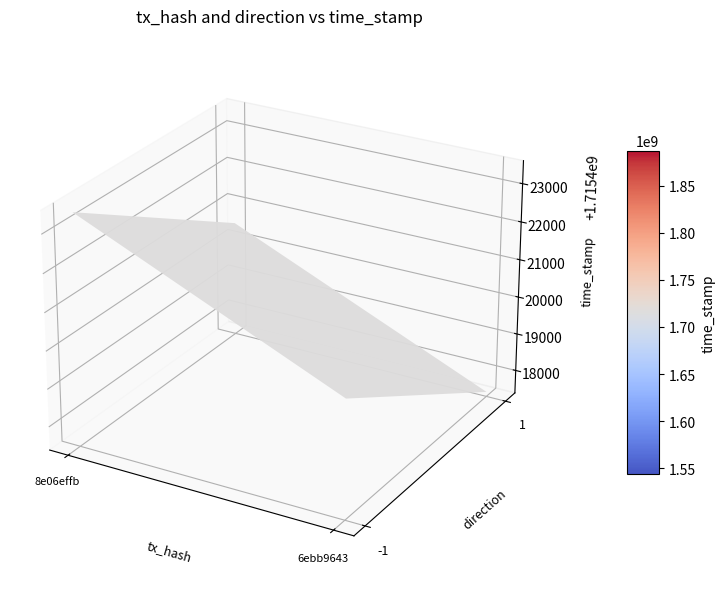

Between time_stamp and direction, which is larger?

time_stamp